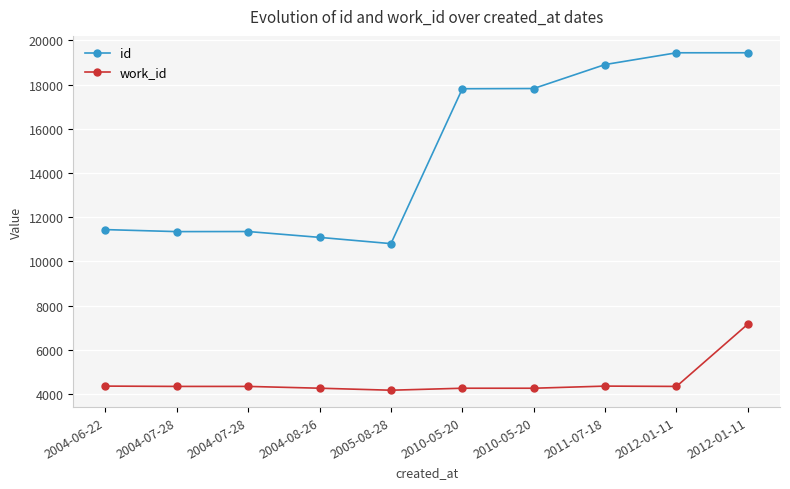

How many distinct data groups are displayed?

2